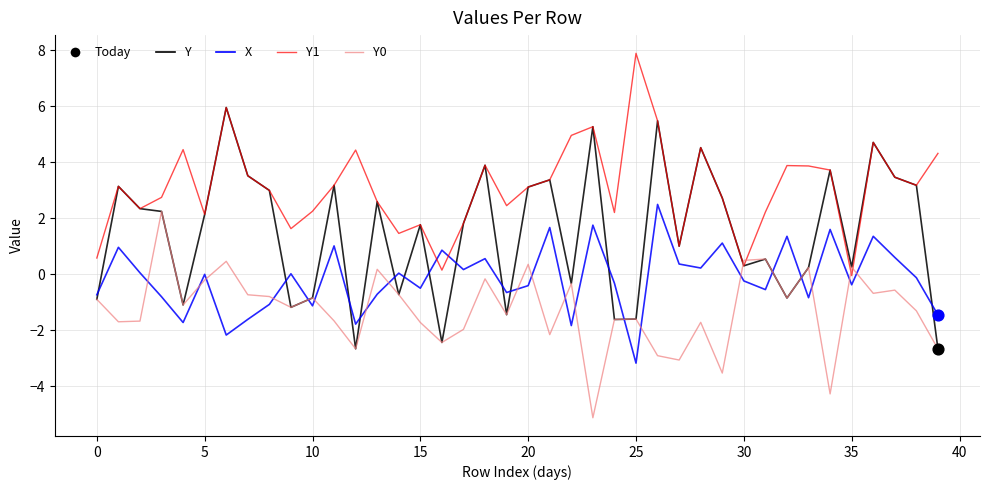

Which series has the largest range (max minus min)?

Y